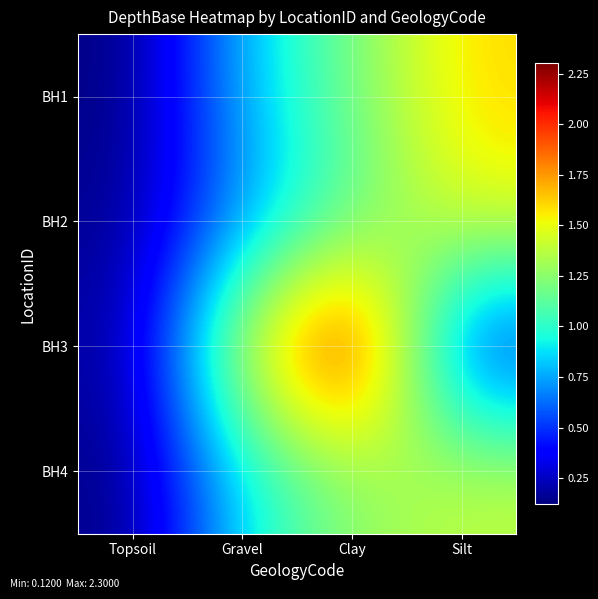

Reading left to right, extract all data points from this chart.

BH1: Topsoil=0.1	Gravel=0.8	Clay=1.2	Silt=1.6
BH2: Topsoil=0.1	Gravel=0.7	Clay=1.1	Silt=1.5
BH3: Topsoil=0.2	Gravel=1.5	Clay=2.3	Silt=0.3
BH4: Topsoil=0.1	Gravel=0.9	Clay=1.2	Silt=1.4